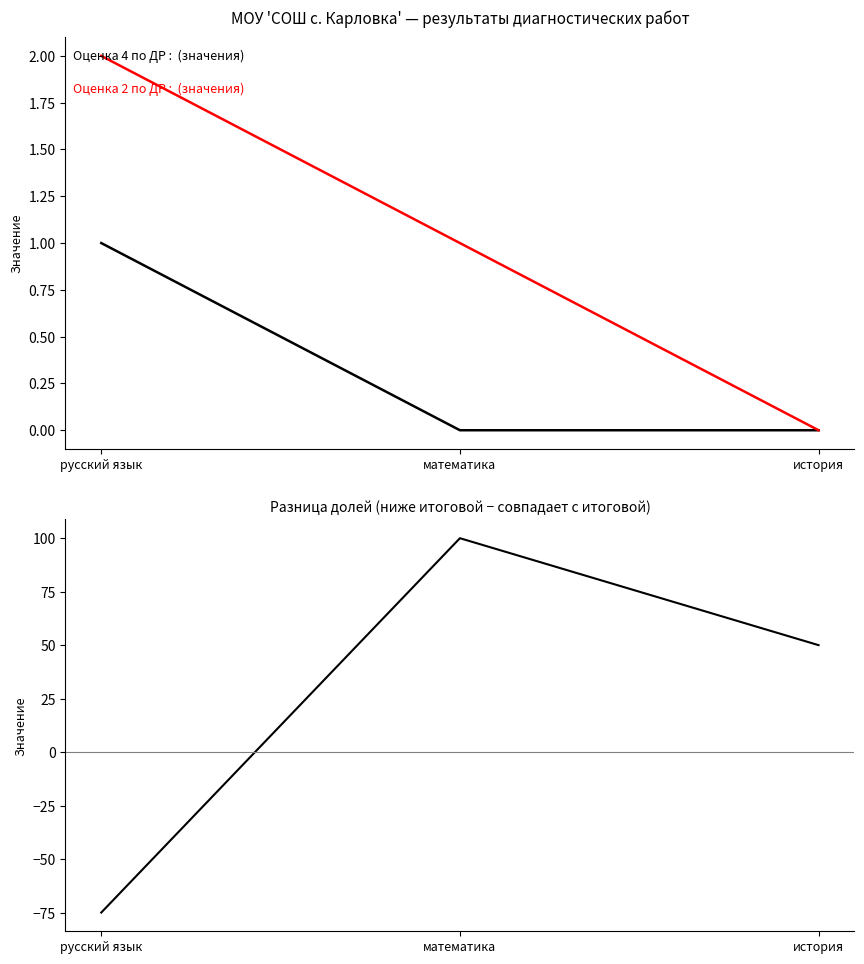

At which category is the sum across all series the highest?

математика